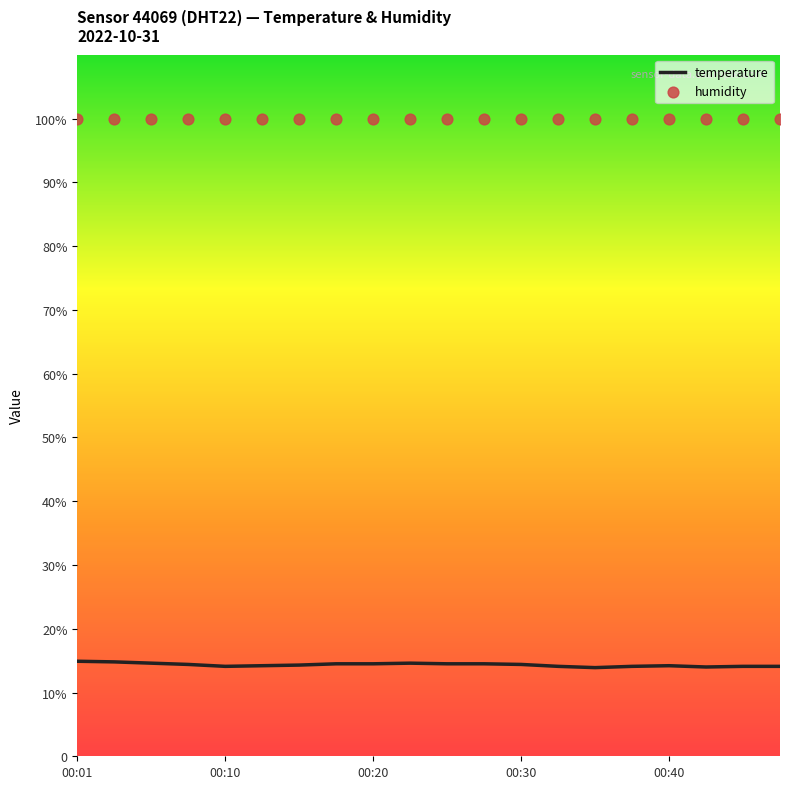

Which series contains the lowest Y value?

temperature